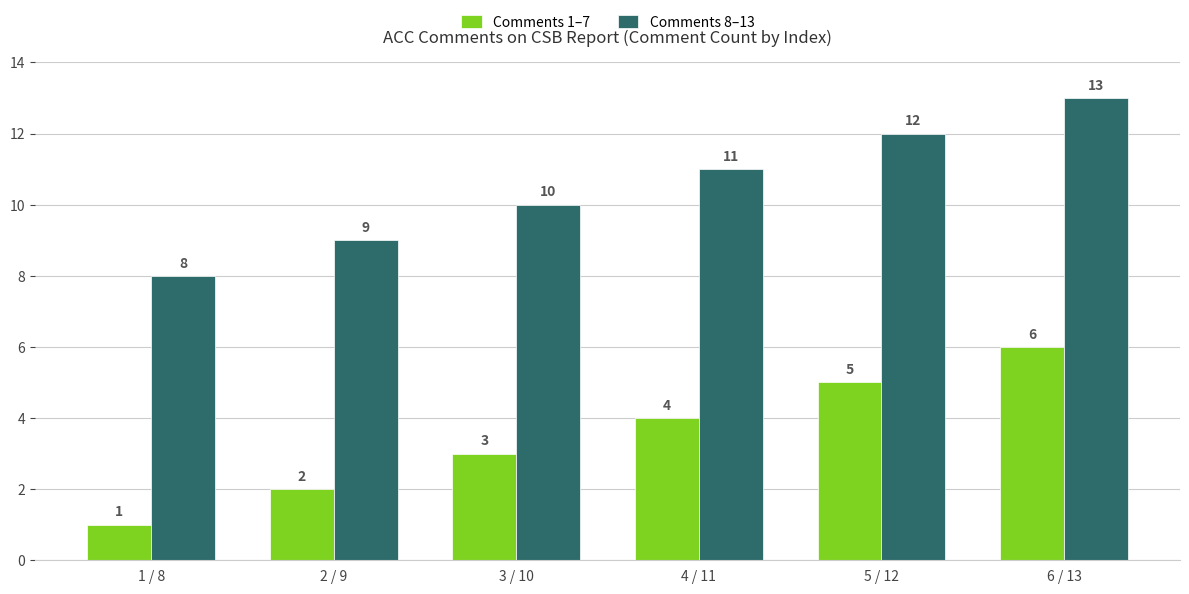

True or false: Comments 1–7 has a value of 7 at 5 / 12.

False